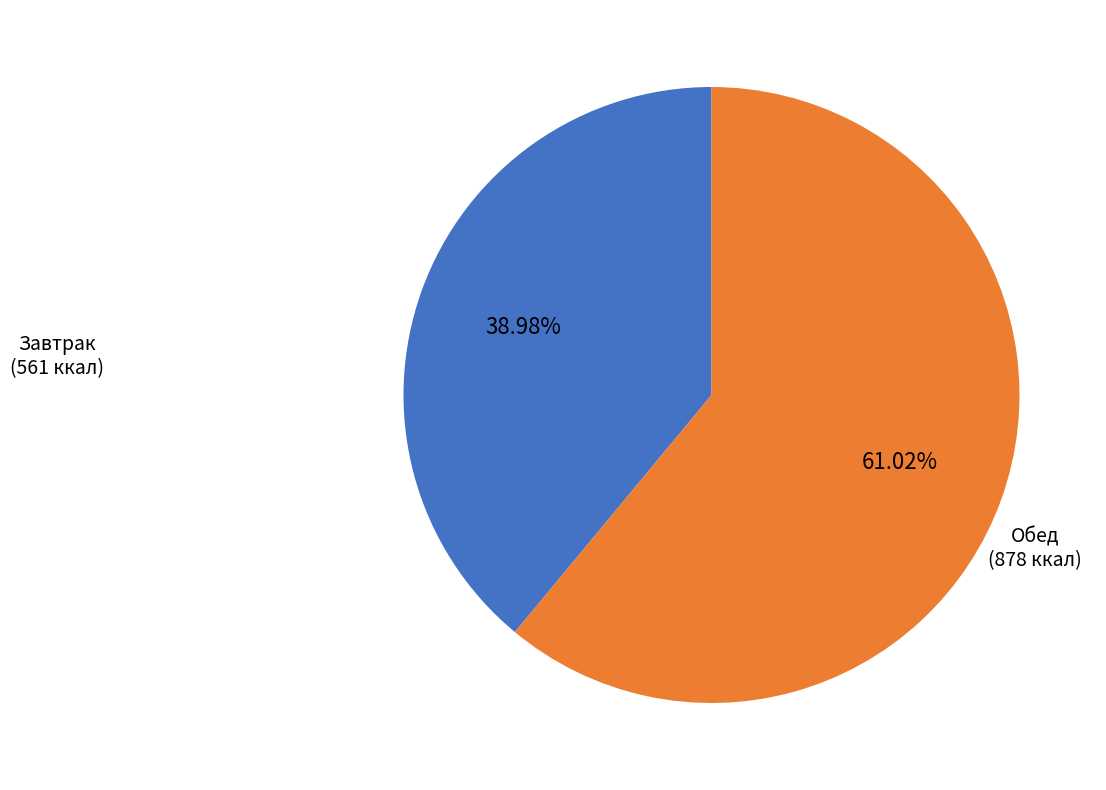

Is there any slice that represents more than half of the pie?

Yes